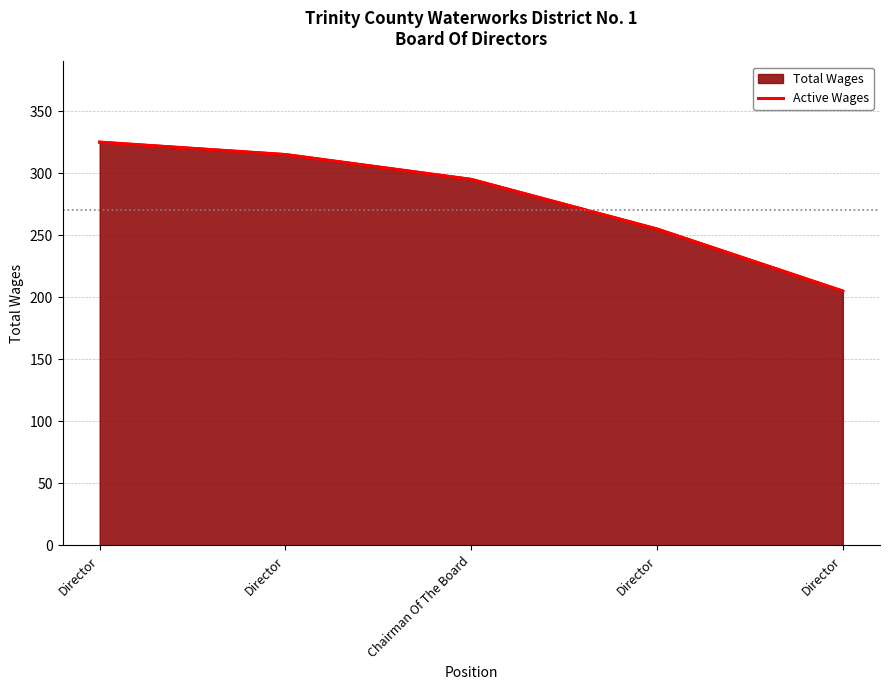

Does the chart display data point markers on the line(s)?

No